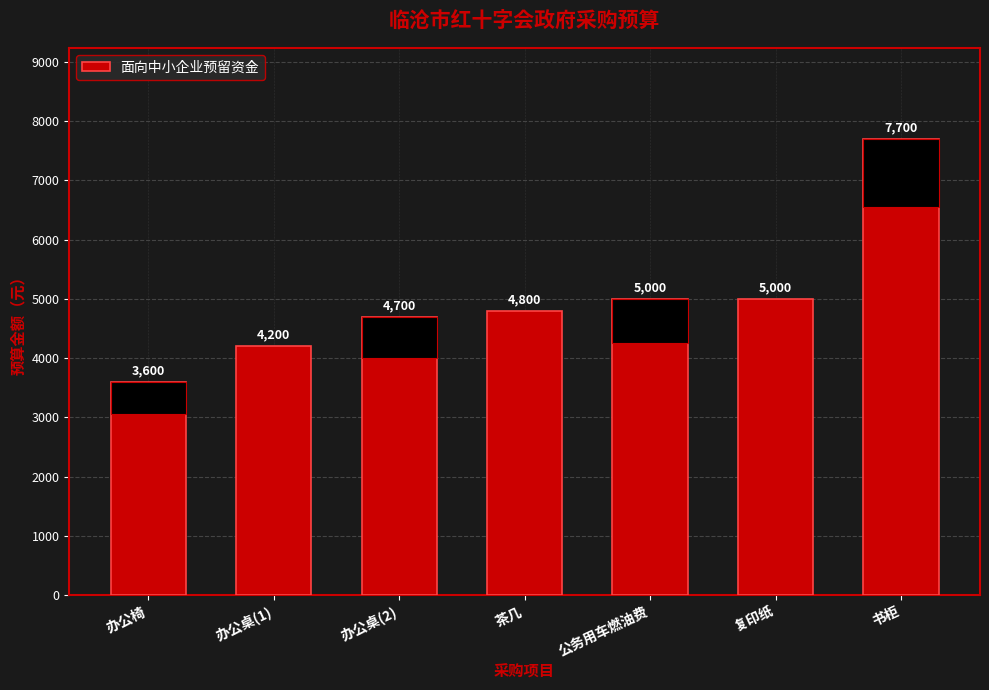

True or false: the data shows 4700 at 办公桌(2).

True